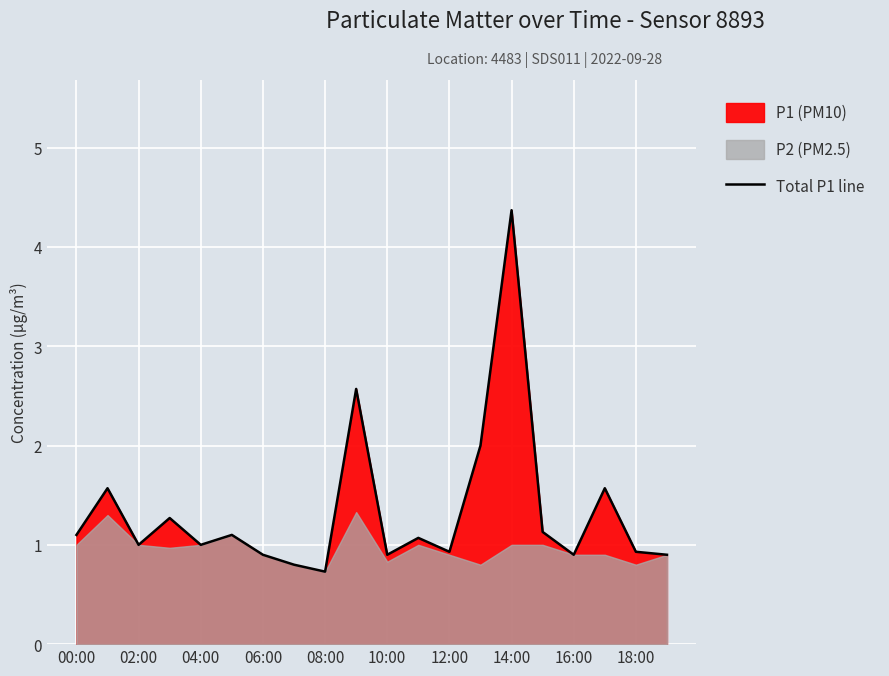

Is it true that Total P1 line equals 0.9 at 16:00?

True